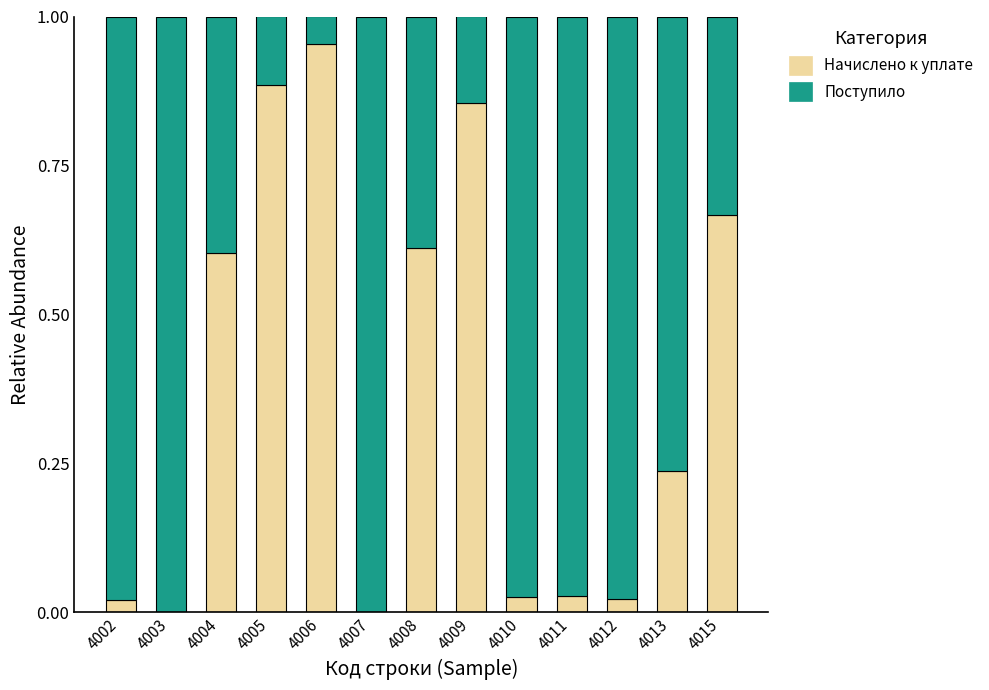

At which label does Начислено к уплате reach its peak?

4006